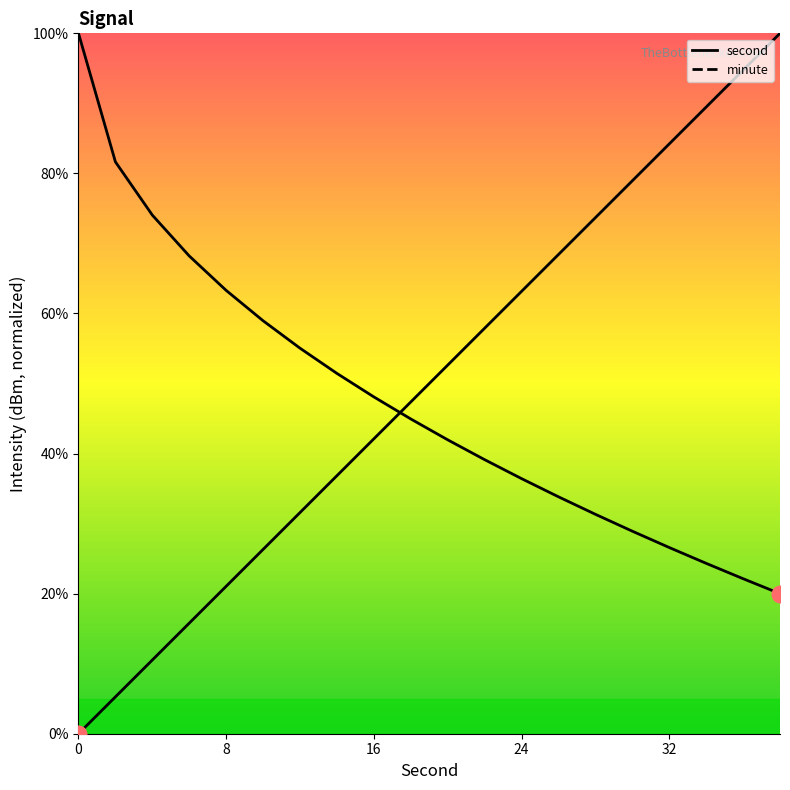

Reading right to left, list all the values displayed in this chart.

second: 100.0	94.7	89.5	84.2	78.9	73.7	68.4	63.2	57.9	52.6	47.4	42.1	36.8	31.6	26.3	21.1	15.8	10.5	5.3	0.0
minute: 20.0	22.1	24.3	26.6	28.9	31.3	33.8	36.4	39.1	42.0	44.9	48.1	51.4	55.0	59.0	63.3	68.2	74.0	81.6	100.0